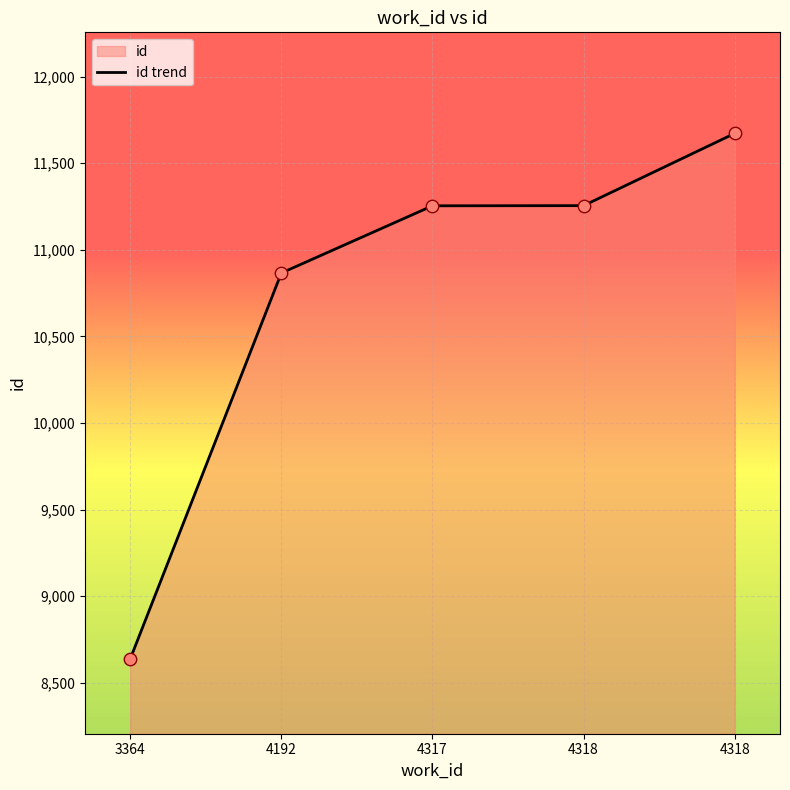

Approximately how many times larger is the value at 4318 compared to 4192?

1.0